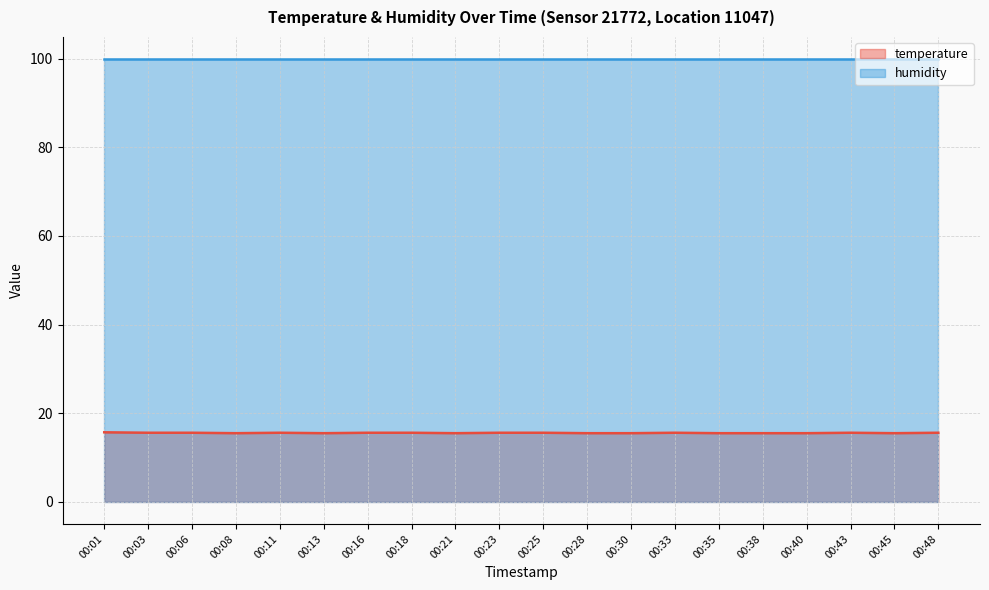

Is it true that the value at 00:30 is 9.3?

False